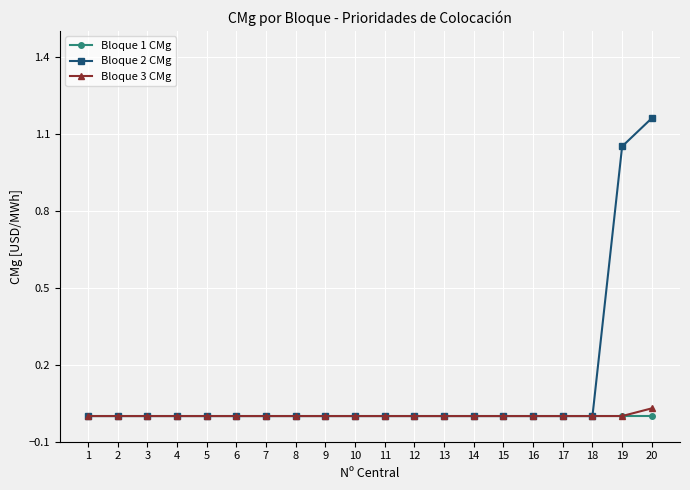

The value of Bloque 3 CMg at 12 is 0.0. True or false?

True